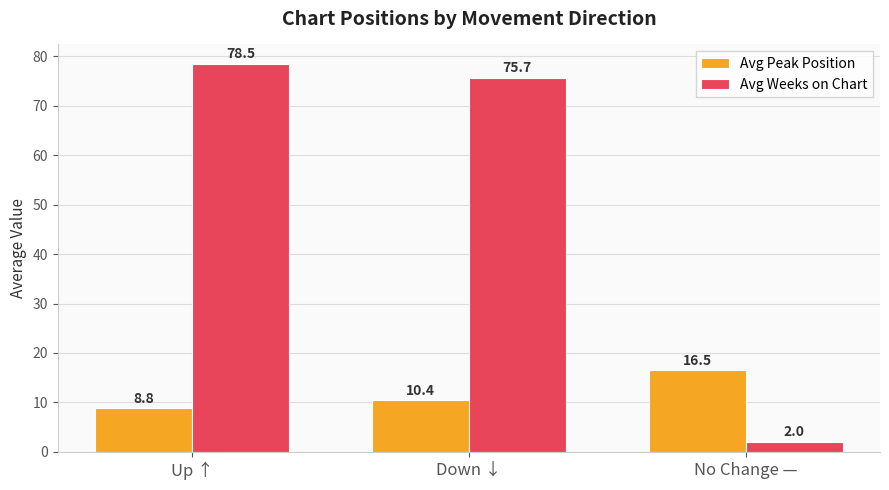

True or false: Avg Peak Position has a value of 16.5 at No Change —.

True